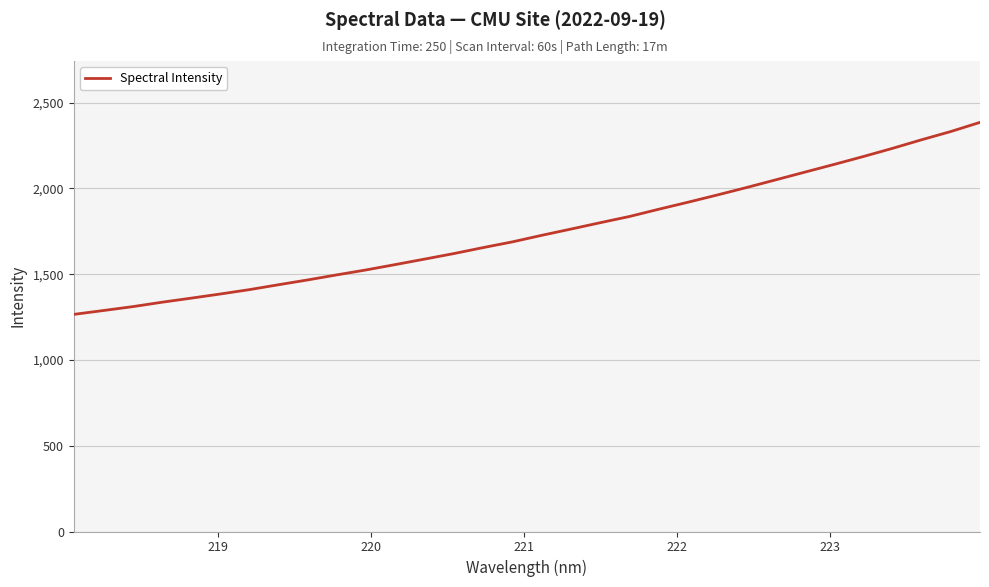

What is the difference between the maximum and minimum values?

1119.1